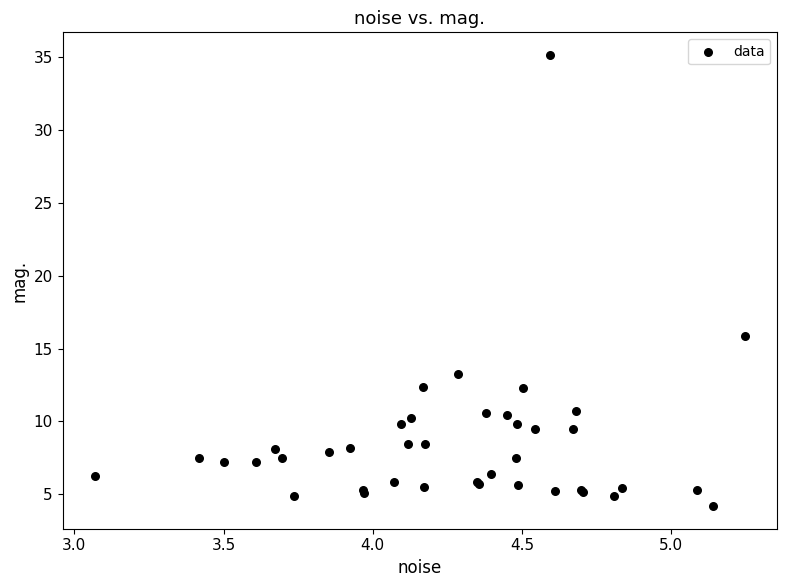

What Y value in the scatter plot is closest to 19?

15.9